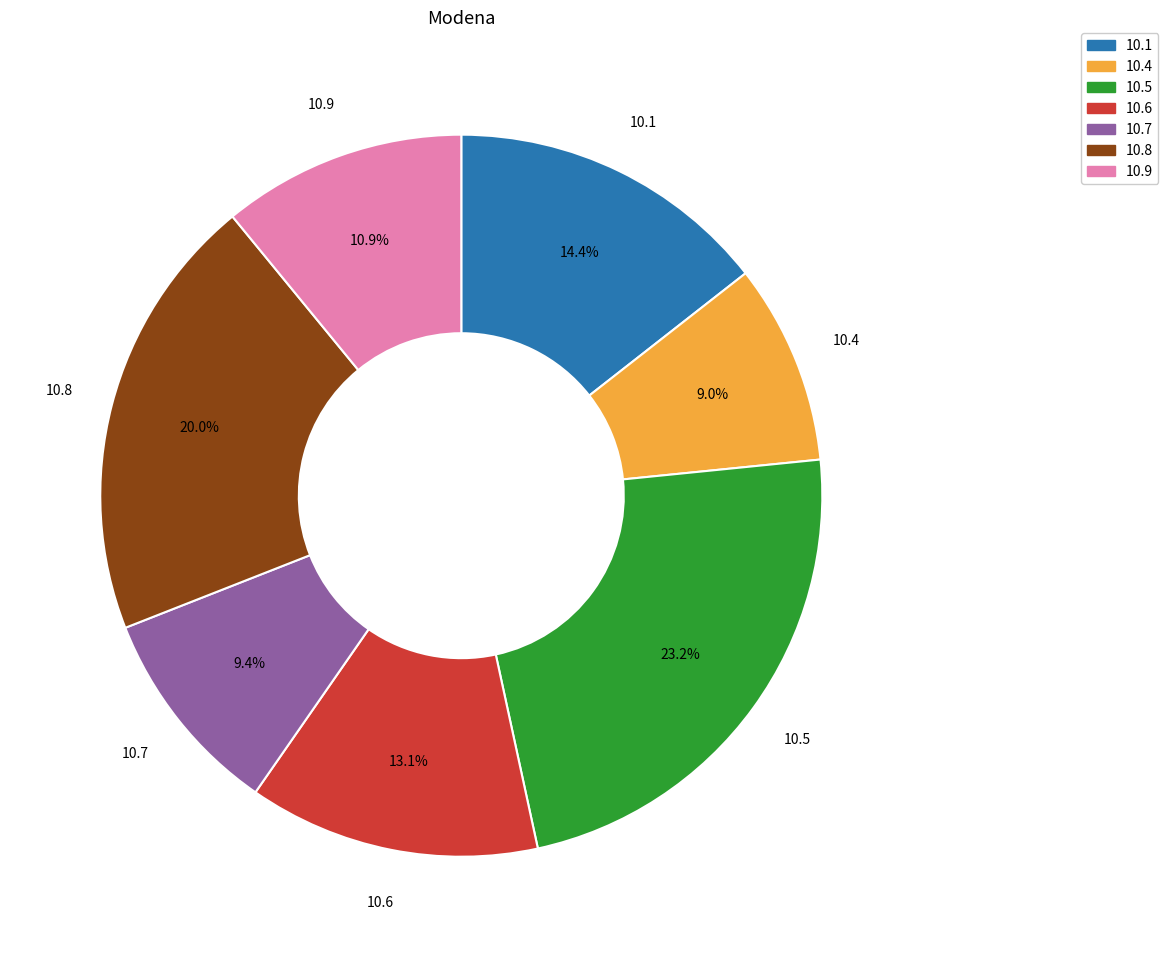

What percentage is NOT represented by 10.8?

80.0%